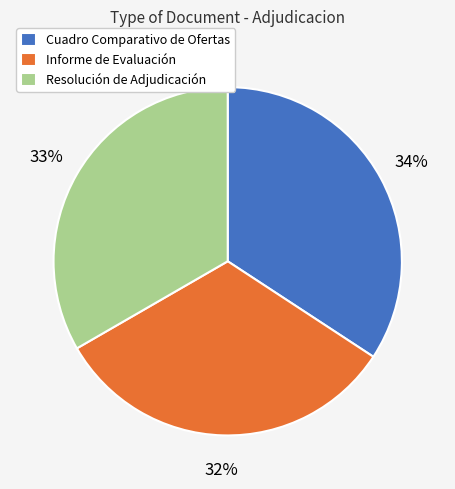

Rank the categories by value from lowest to highest.

Informe de Evaluación, Resolución de Adjudicación, Cuadro Comparativo de Ofertas